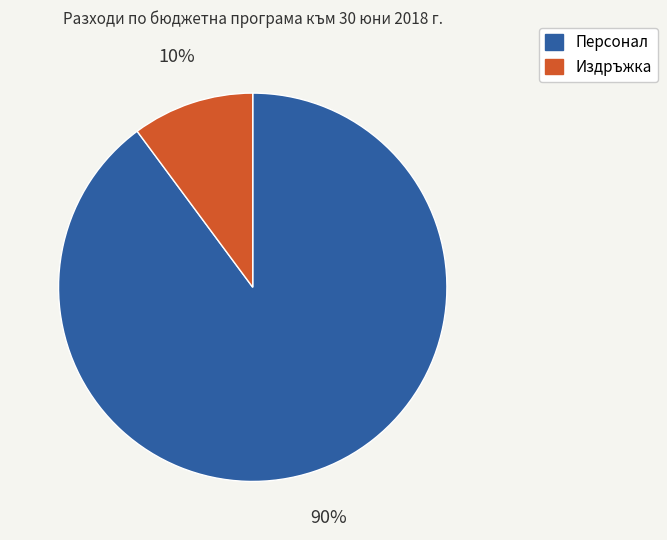

Rank the categories by value from lowest to highest.

Издръжка, Персонал